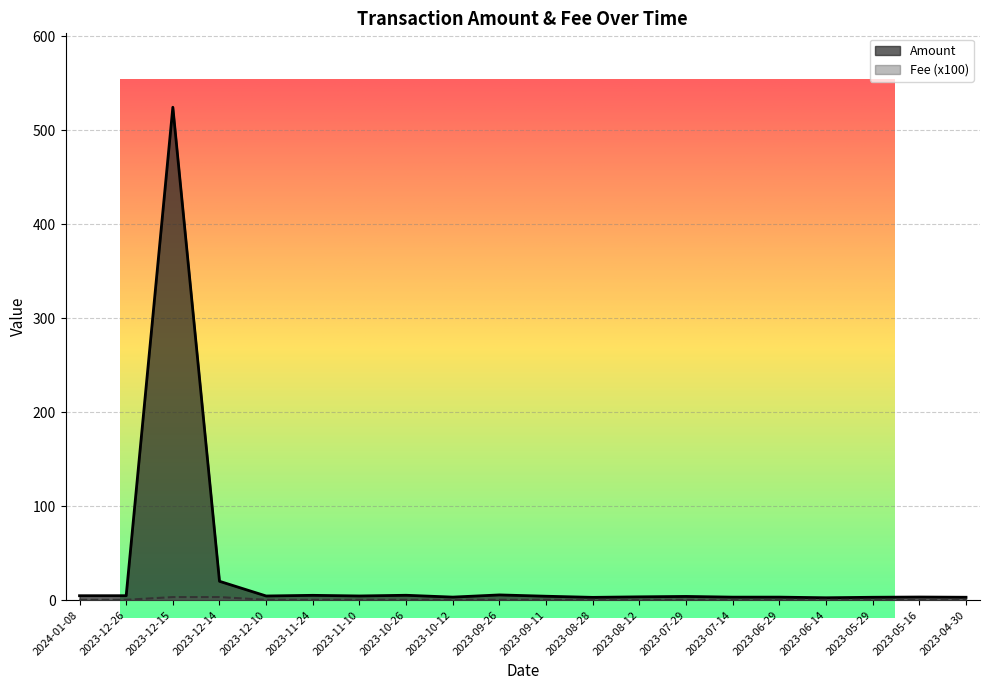

What is the label of the 5th point from the right?

2023-06-29